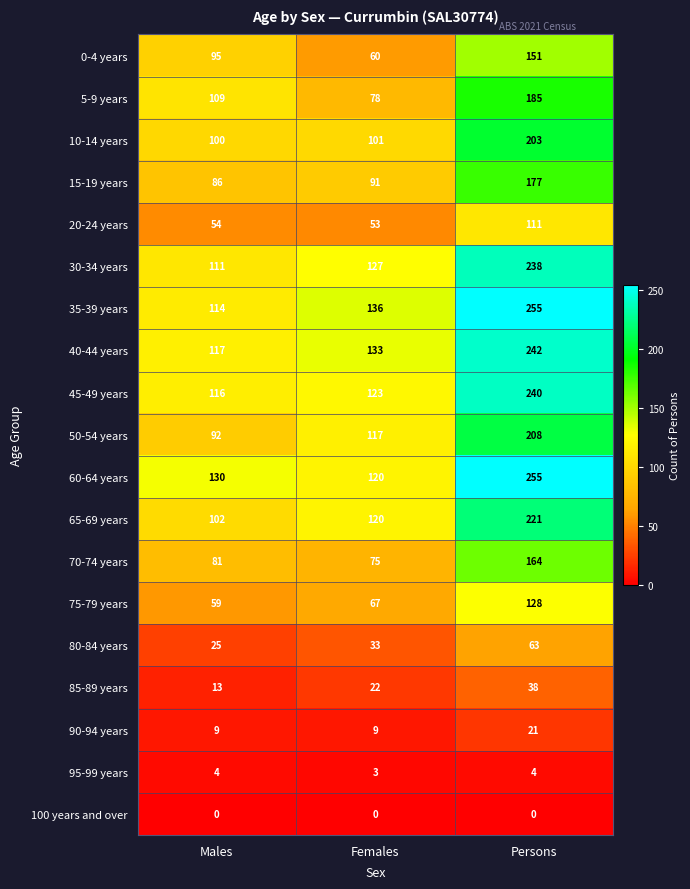

How many series are shown in this chart?

19